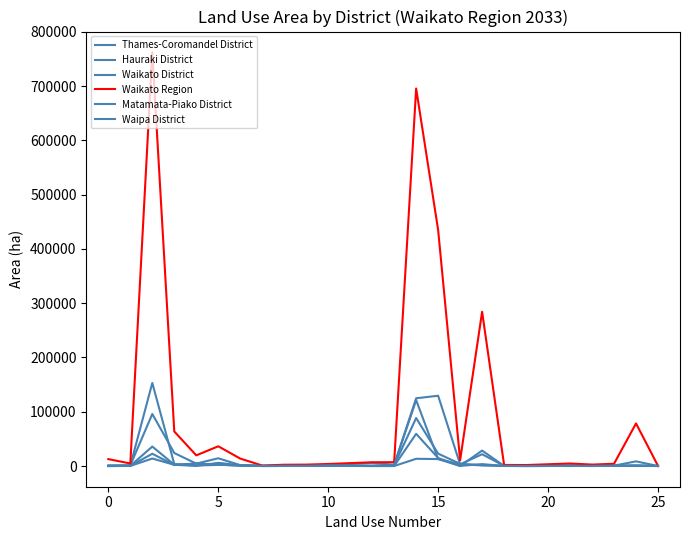

How many lines are shown in the chart?

6